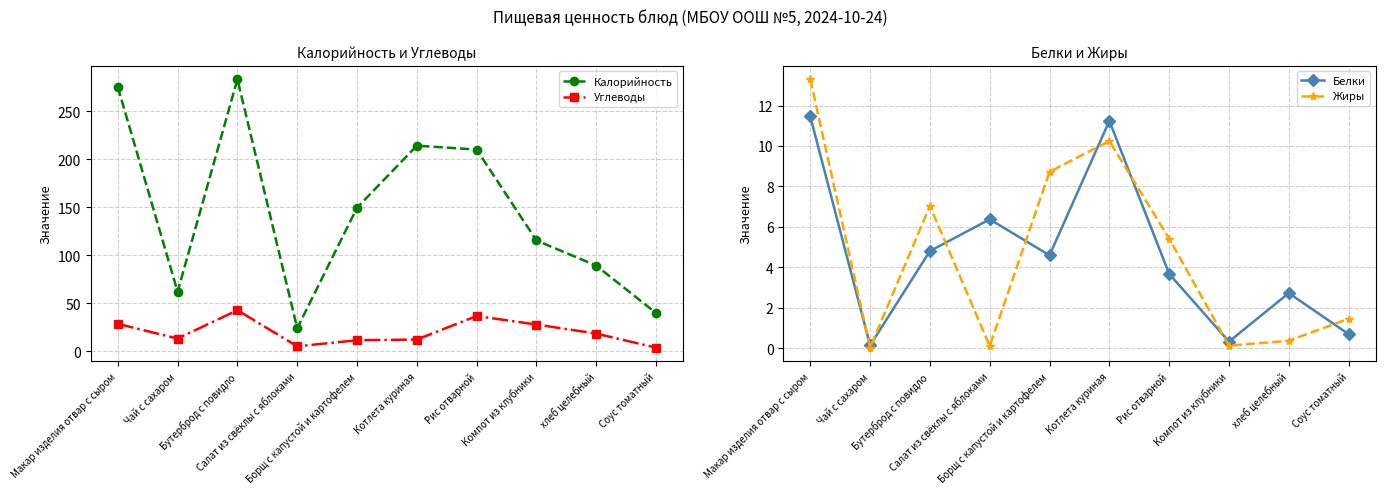

What is the value of the Углеводы point at the 6th from the left?

12.2